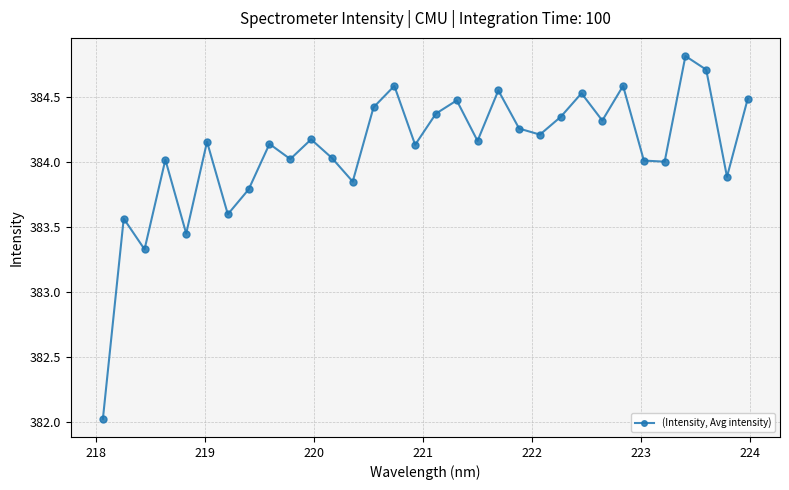

What is the difference between the maximum and minimum values?

2.8